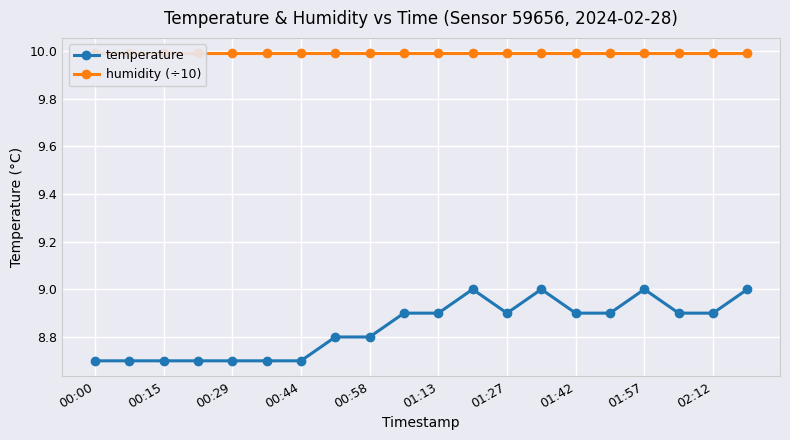

What is the value of the humidity (÷10) point at the 10th from the left?

10.0